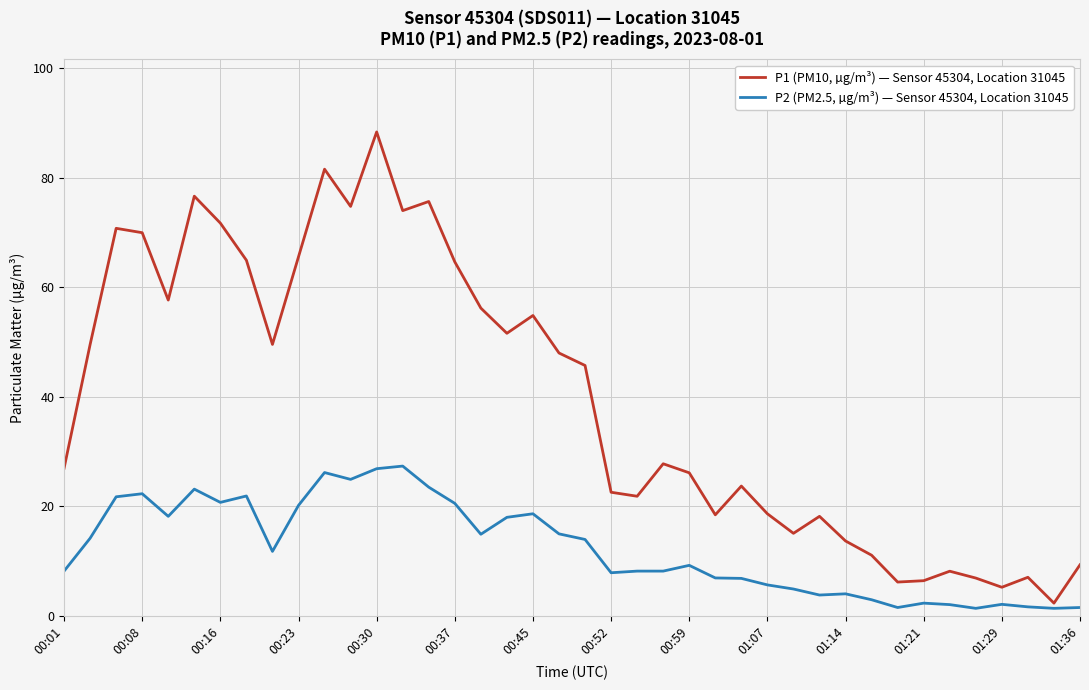

Which series has the widest spread of values?

P1 (PM10, µg/m³) — Sensor 45304, Location 31045